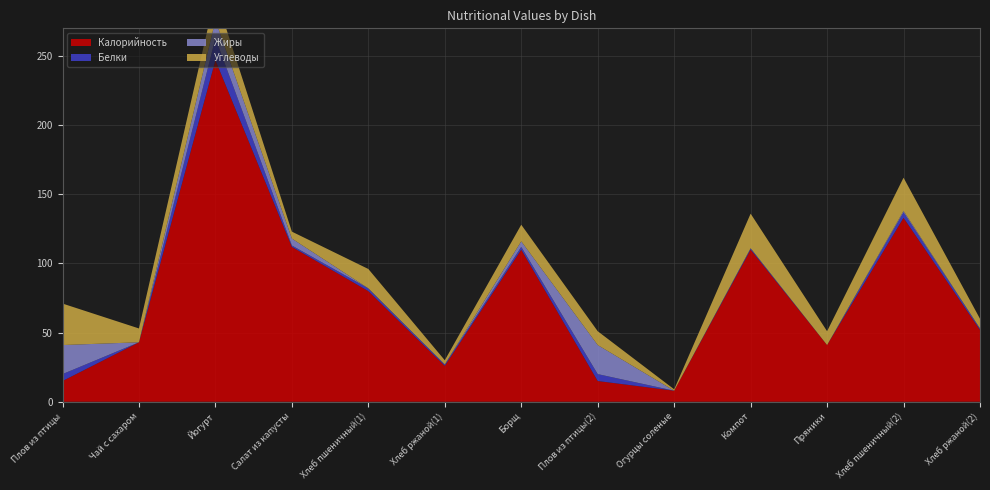

Reading right to left, what are all the values shown in this chart?

Калорийность: Хлеб ржаной(2)=52	Хлеб пшеничный(2)=133	Пряники=41	Компот=110	Огурцы соленые=8	Плов из птицы(2)=15	Борщ=110	Хлеб ржаной(1)=26	Хлеб пшеничный(1)=80	Салат из капусты=112	Йогурт=247	Чай с сахаром=43	Плов из птицы=15
Белки: Хлеб ржаной(2)=1	Хлеб пшеничный(2)=4	Пряники=0	Компот=1	Огурцы соленые=0	Плов из птицы(2)=5	Борщ=2	Хлеб ржаной(1)=1	Хлеб пшеничный(1)=2	Салат из капусты=1	Йогурт=16	Чай с сахаром=0	Плов из птицы=5
Жиры: Хлеб ржаной(2)=0	Хлеб пшеничный(2)=1	Пряники=0	Компот=0	Огурцы соленые=0	Плов из птицы(2)=21	Борщ=4	Хлеб ржаной(1)=0	Хлеб пшеничный(1)=0	Салат из капусты=5	Йогурт=13	Чай с сахаром=0	Плов из птицы=21
Углеводы: Хлеб ржаной(2)=7	Хлеб пшеничный(2)=24	Пряники=10	Компот=25	Огурцы соленые=1	Плов из птицы(2)=10	Борщ=12	Хлеб ржаной(1)=3	Хлеб пшеничный(1)=14	Салат из капусты=5	Йогурт=18	Чай с сахаром=10	Плов из птицы=30